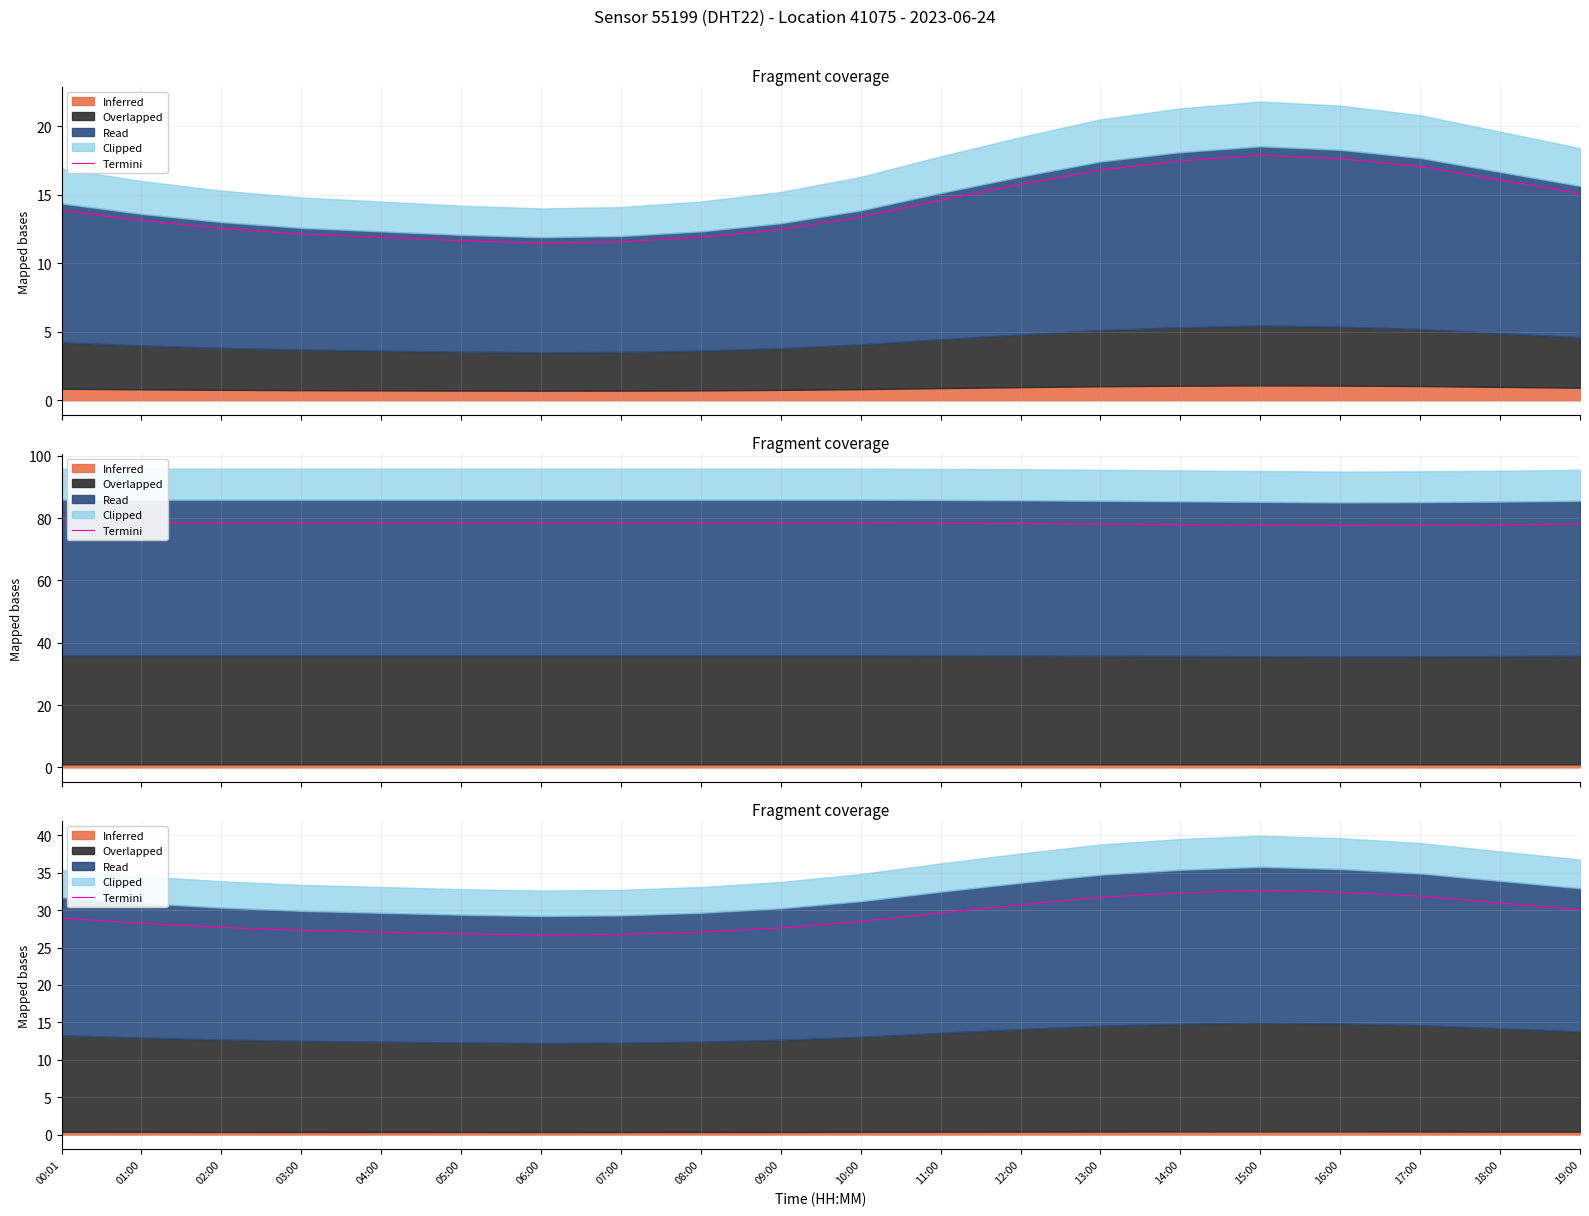

What value does the data have at 08:00?

27.1